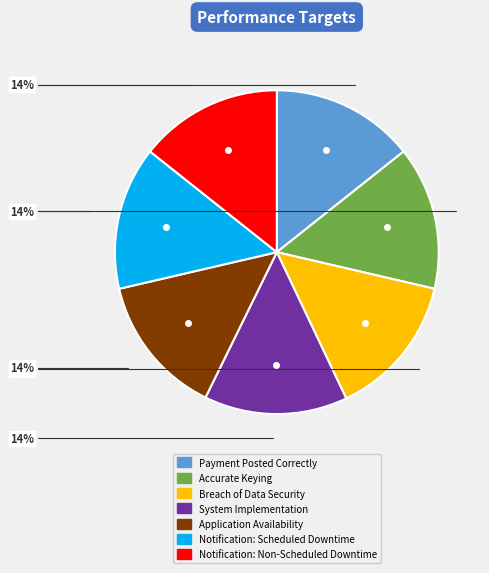

True or false: Accurate Keying accounts for 1% of the total.

False